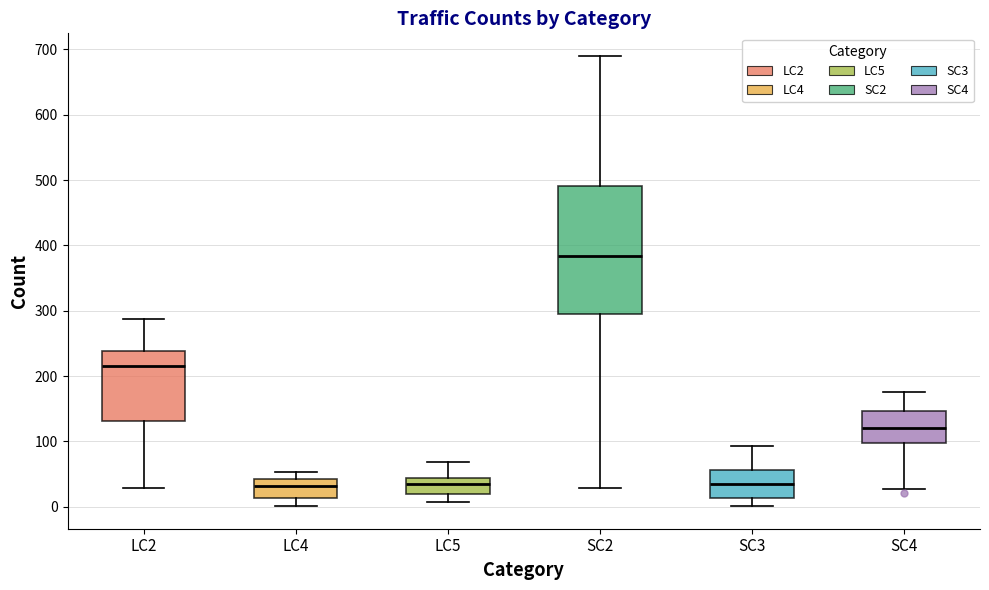

Which box is the tallest, from its lower edge to its upper edge?

SC2